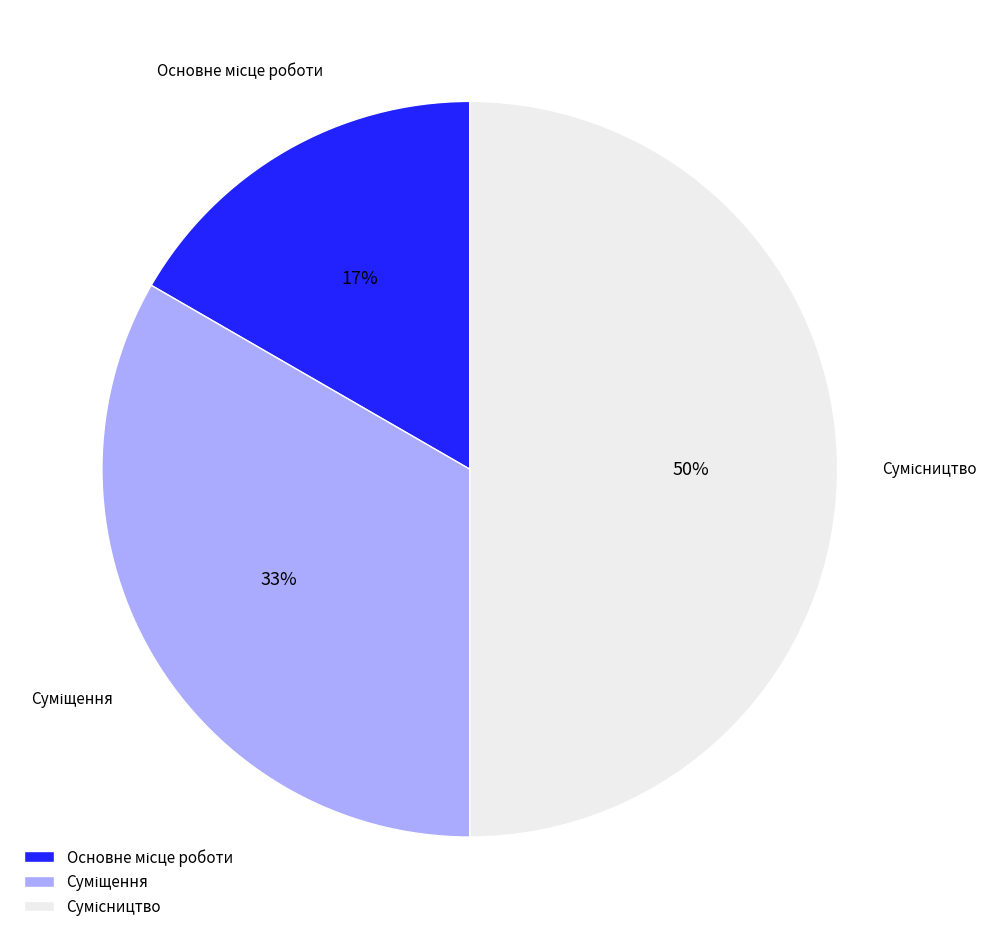

To the nearest percent, what is the difference between the largest and smallest slice percentages?

33%